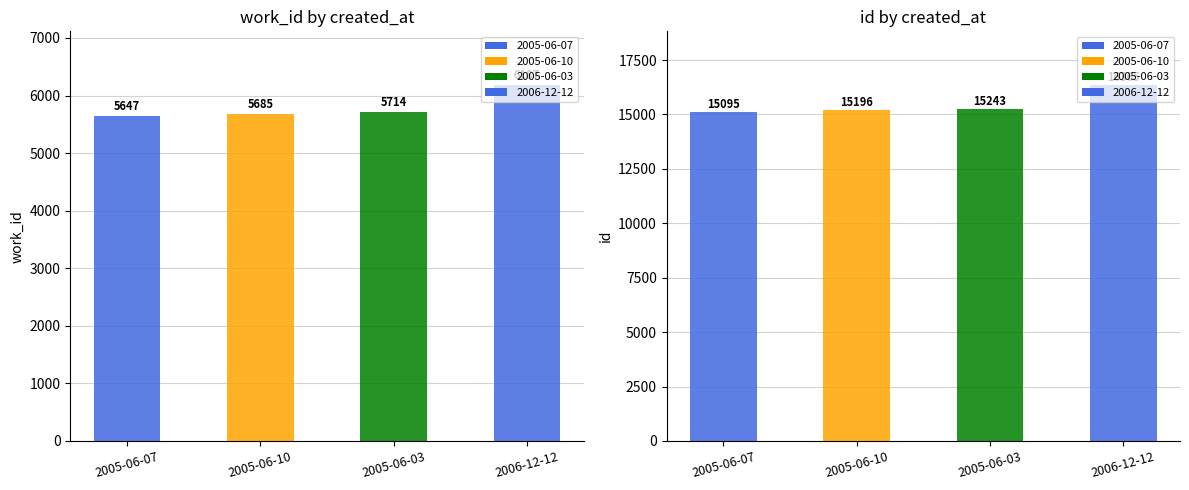

True or false: work_id has a value of 2351 at 2005-06-07.

False